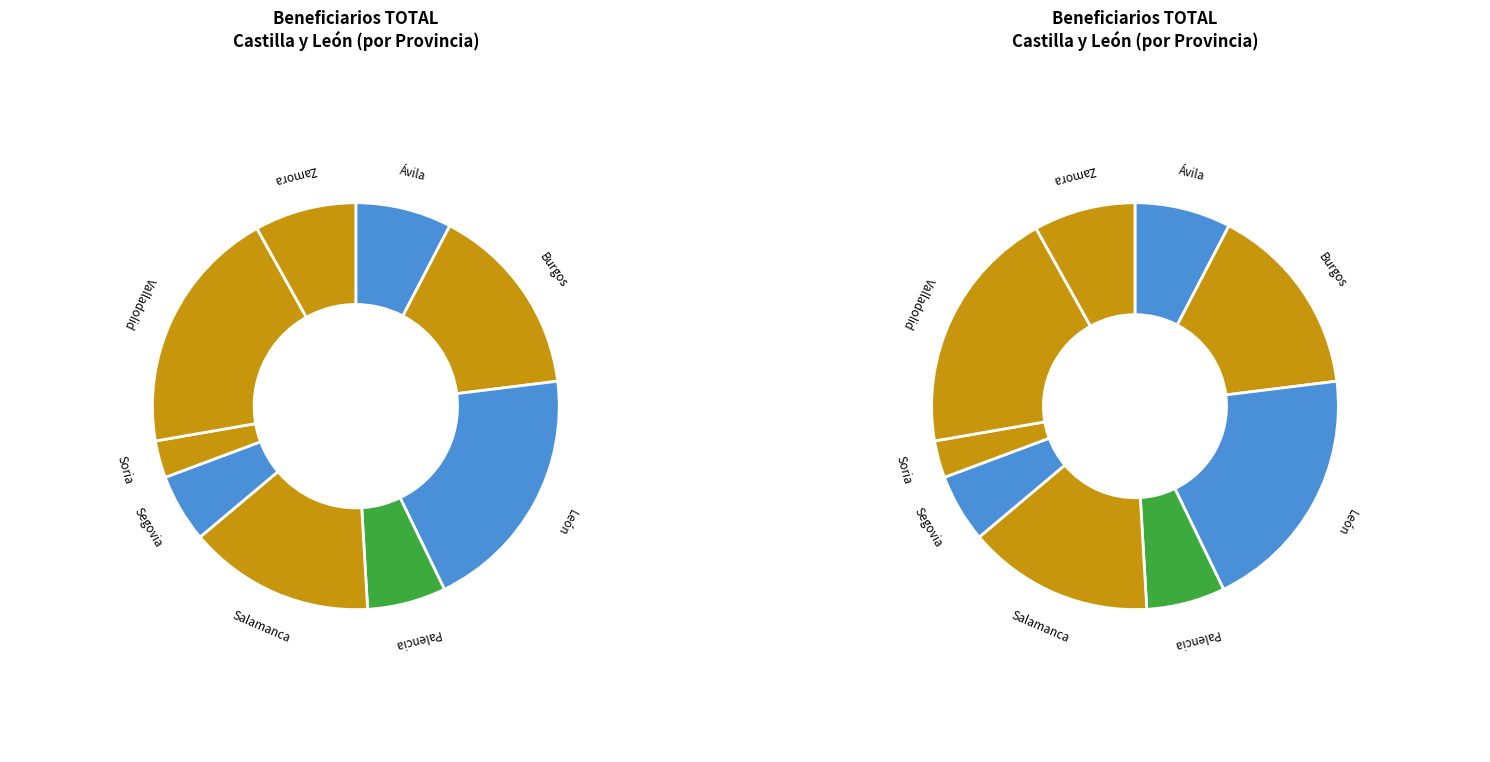

Which category has the biggest portion of the pie?

León